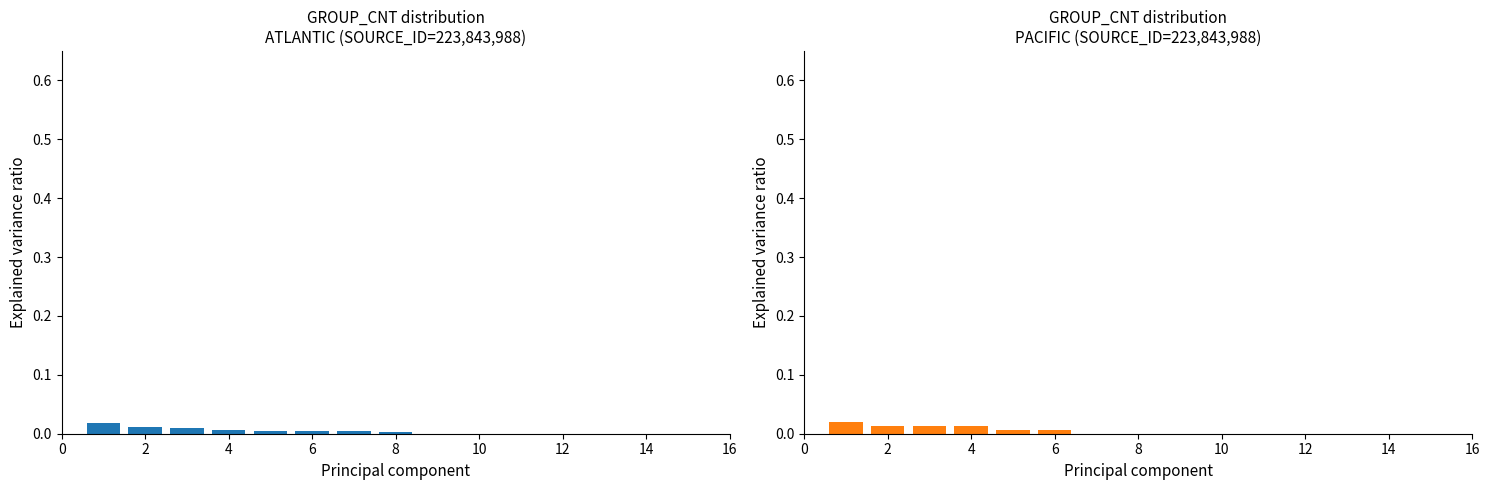

At how many categories does at least one series exceed 0?

8